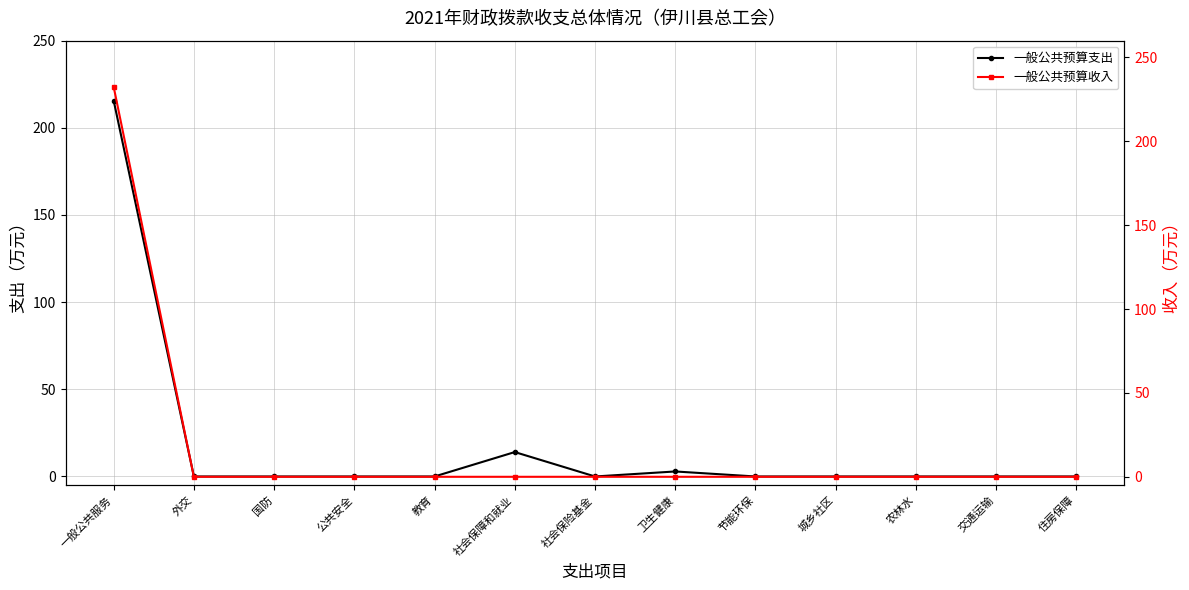

Reading left to right, extract all data points from this chart.

一般公共预算支出: 215.6	0.0	0.0	0.0	0.0	14.0	0.0	2.9	0.0	0.0	0.0	0.0	0.0
一般公共预算收入: 232.5	0.0	0.0	0.0	0.0	0.0	0.0	0.0	0.0	0.0	0.0	0.0	0.0